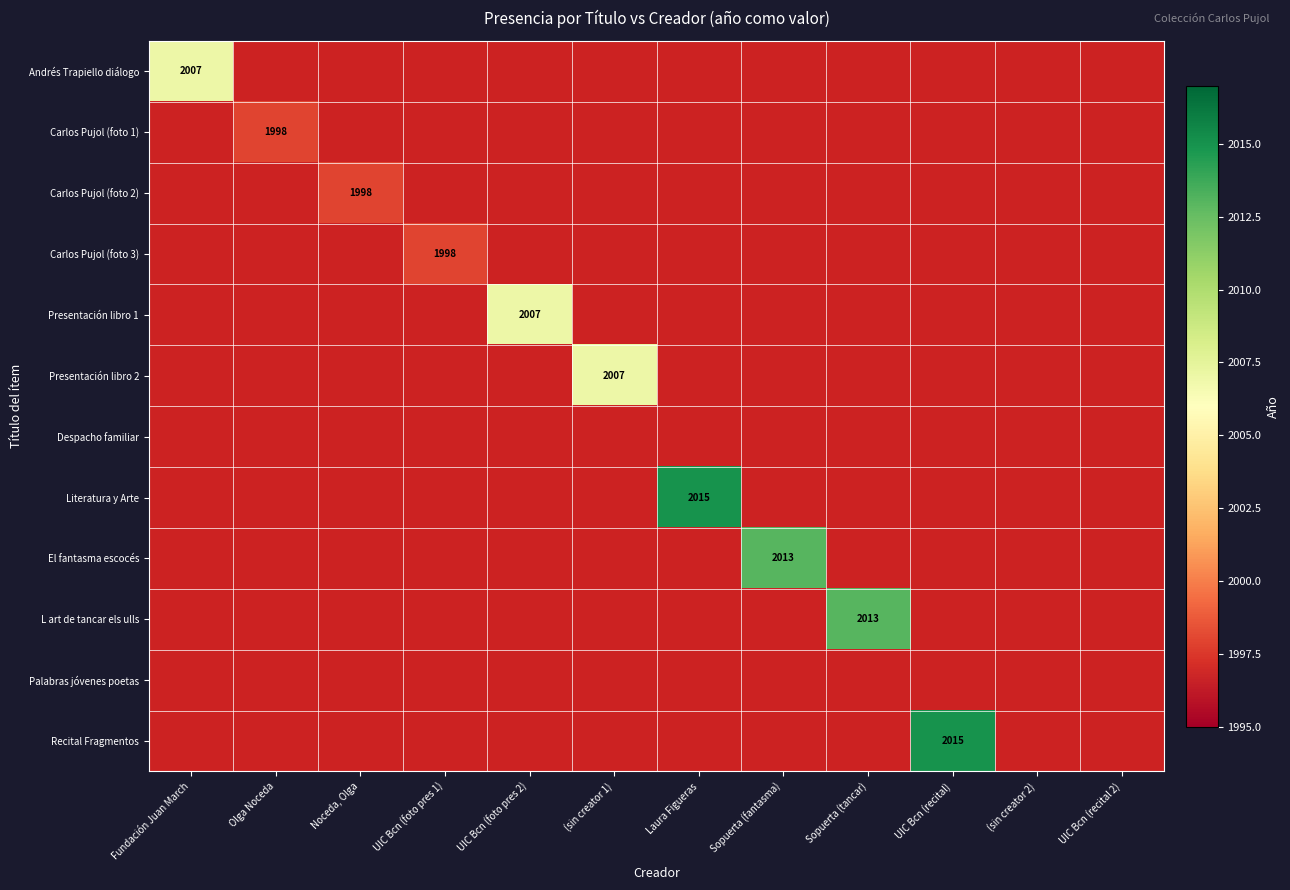

How many distinct data groups are displayed?

12